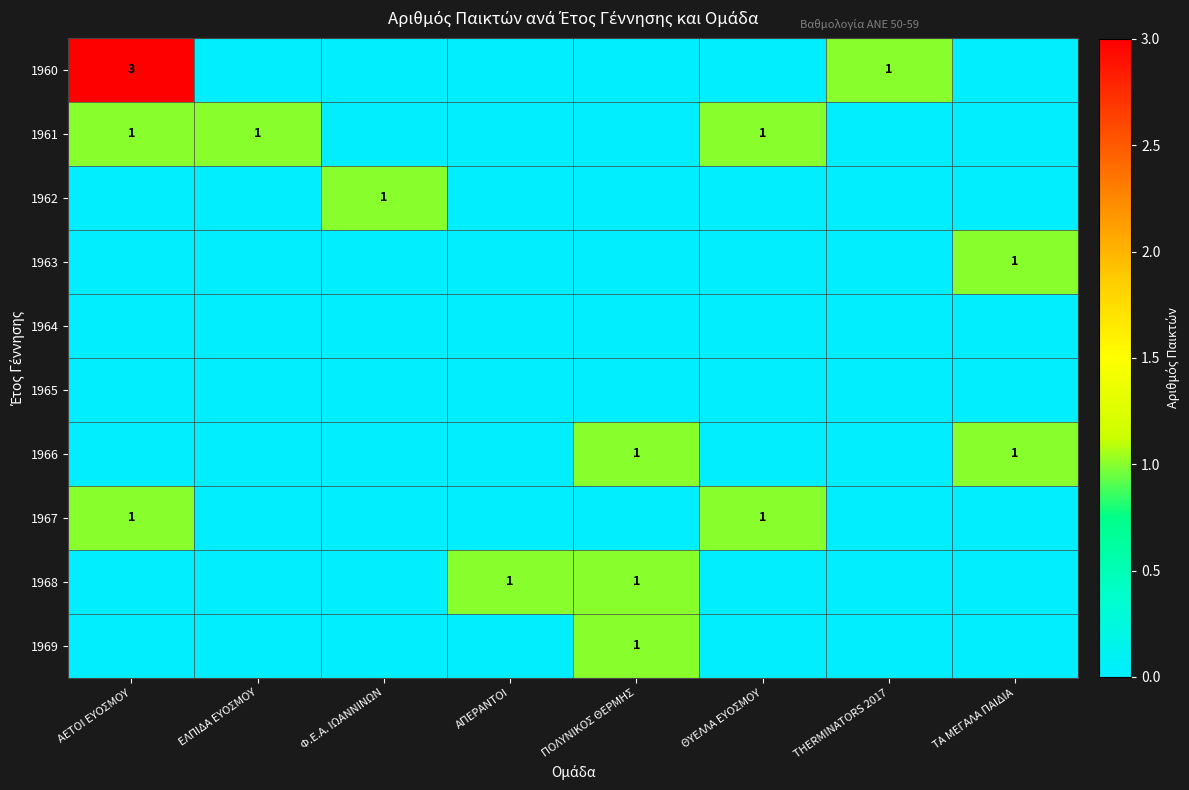

Which series has the largest total across all categories?

1960